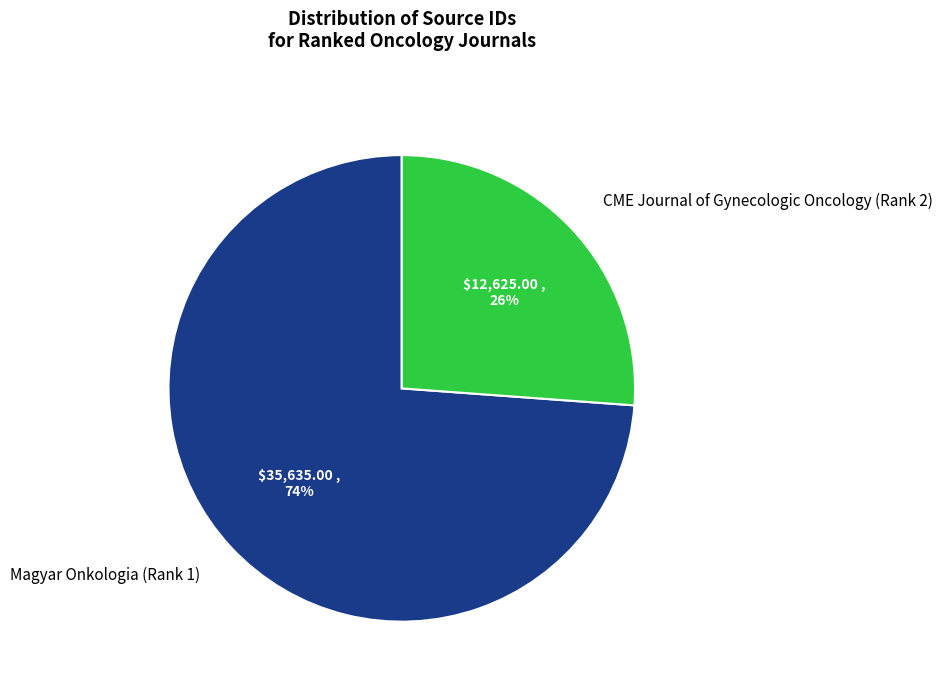

True or false: Magyar Onkologia (Rank 1) accounts for 63% of the total.

False